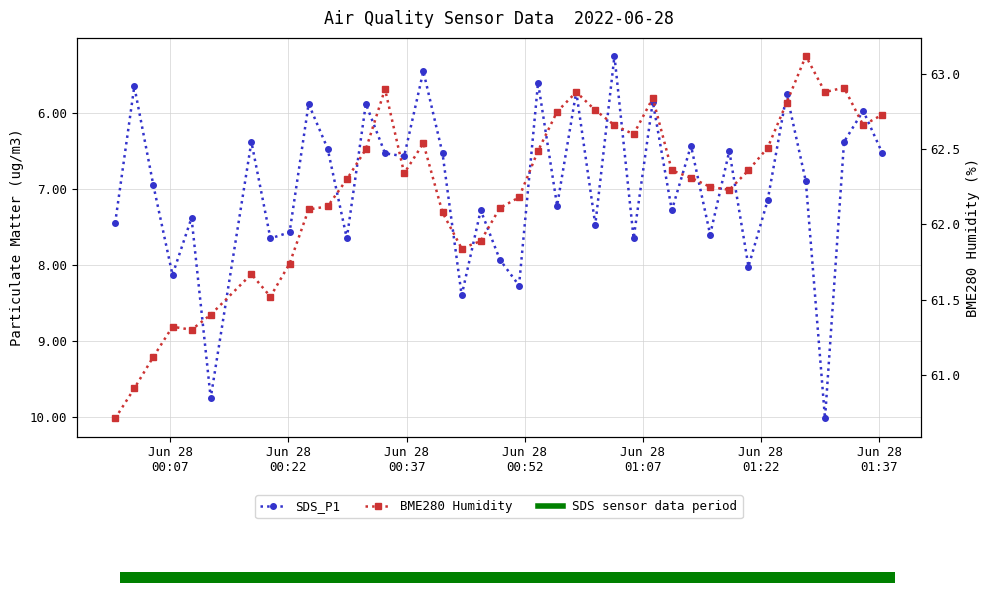

True or false: BME280 Humidity has a value of 41.6 at 27.

False